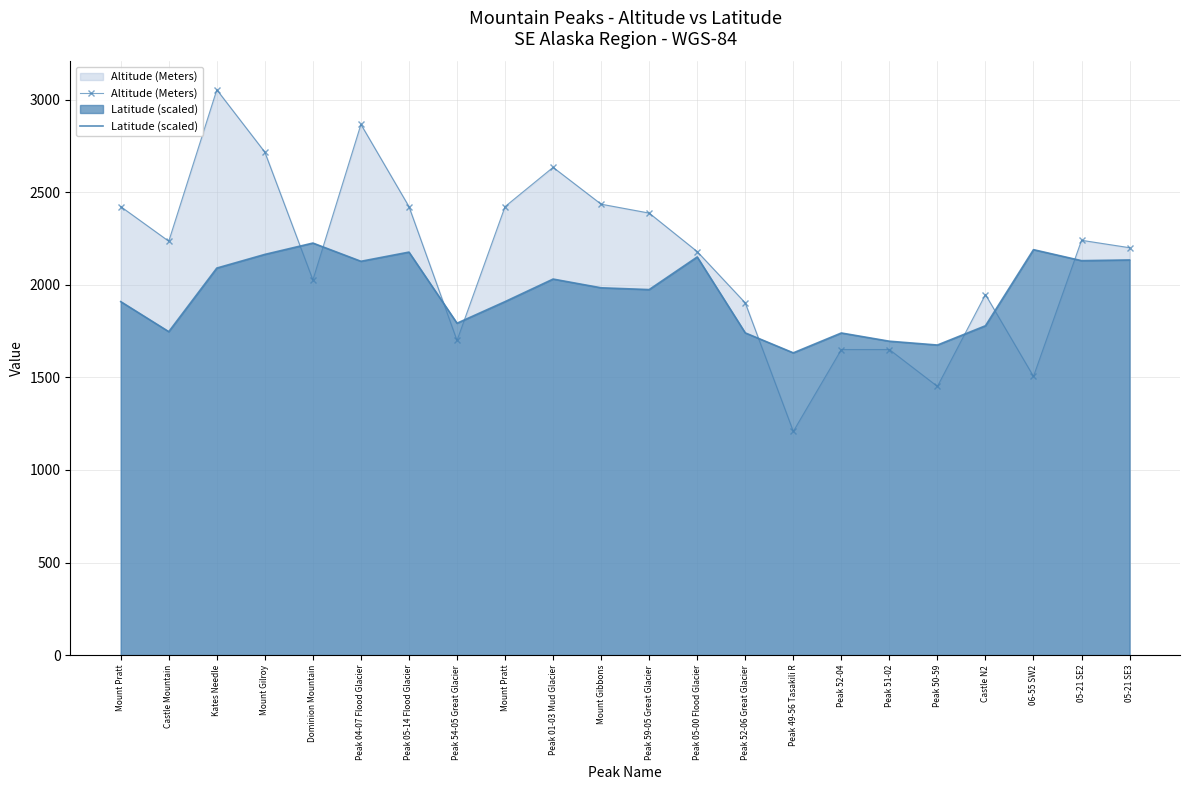

What is the sum of all Latitude (scaled) values?

42988.4